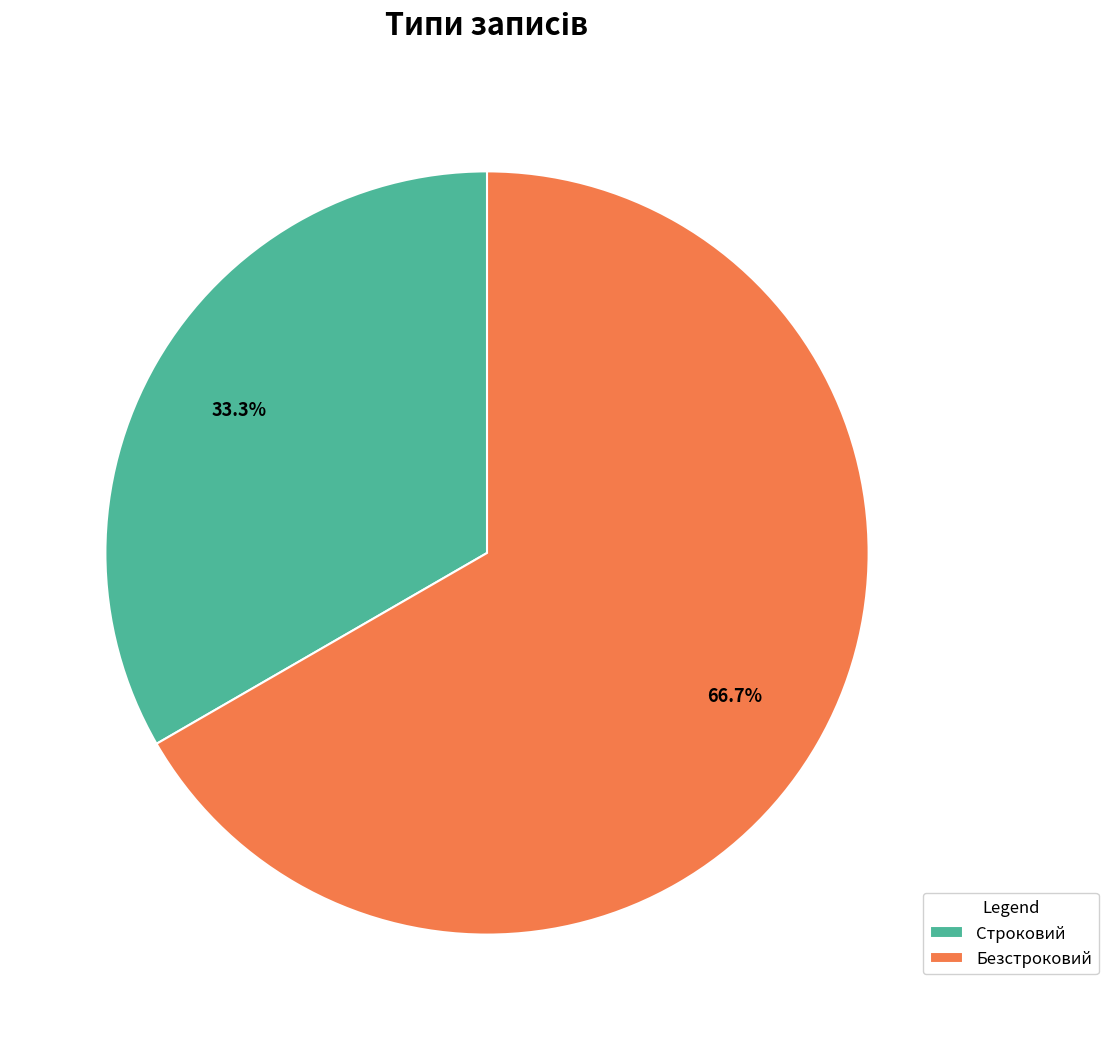

Is there a majority slice in this chart?

Yes